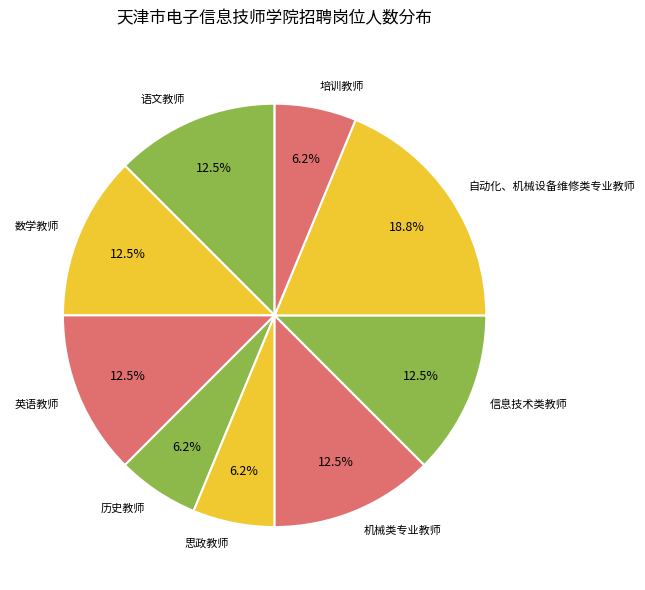

What is the ratio of the value at 培训教师 to the value at 机械类专业教师?

0.5